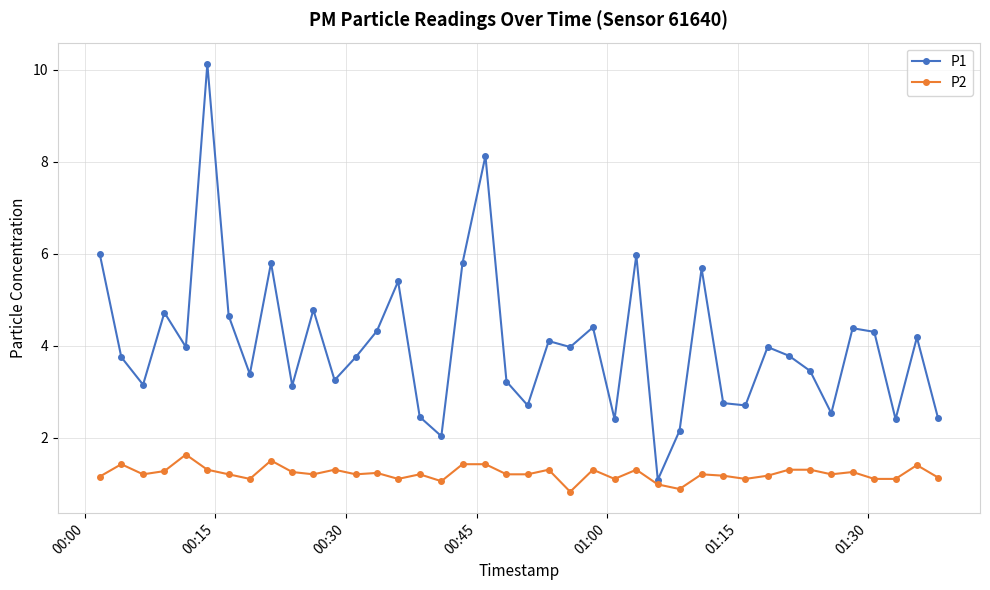

What is the greatest value displayed?

10.1